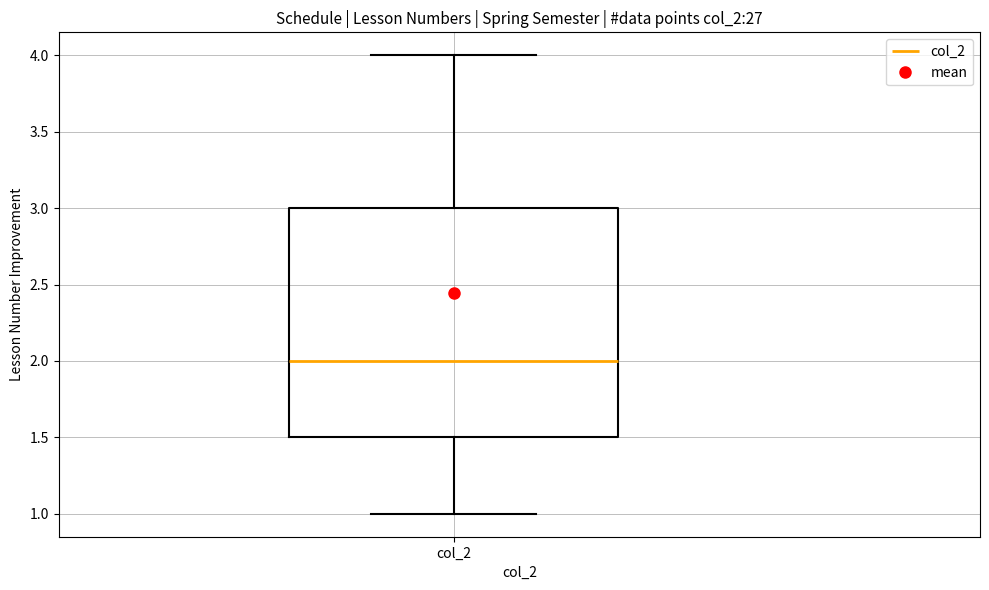

Transcribe this box plot: give where the median line is, the range the box spans, and where the two whiskers end, as read against the y-axis. The values are not printed on the chart, so give them approximately, as read against the axis.

median 2.0, box 1.5 to 3.0, whiskers 1.0 to 4.0